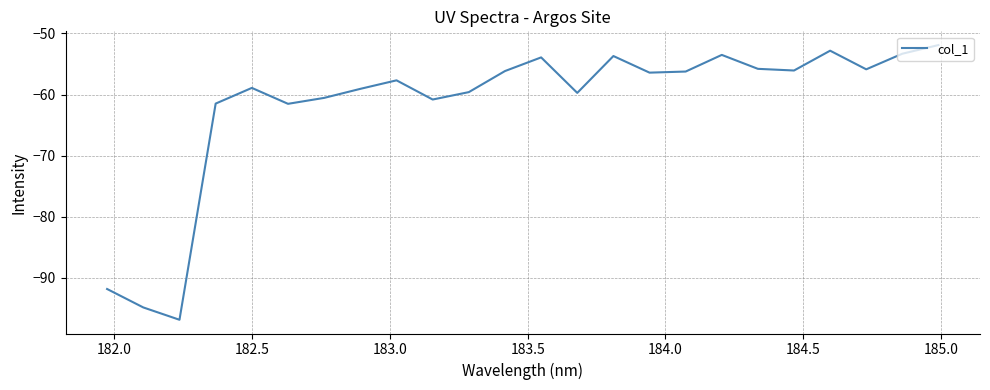

What is the minimum value shown in the chart?

-96.9